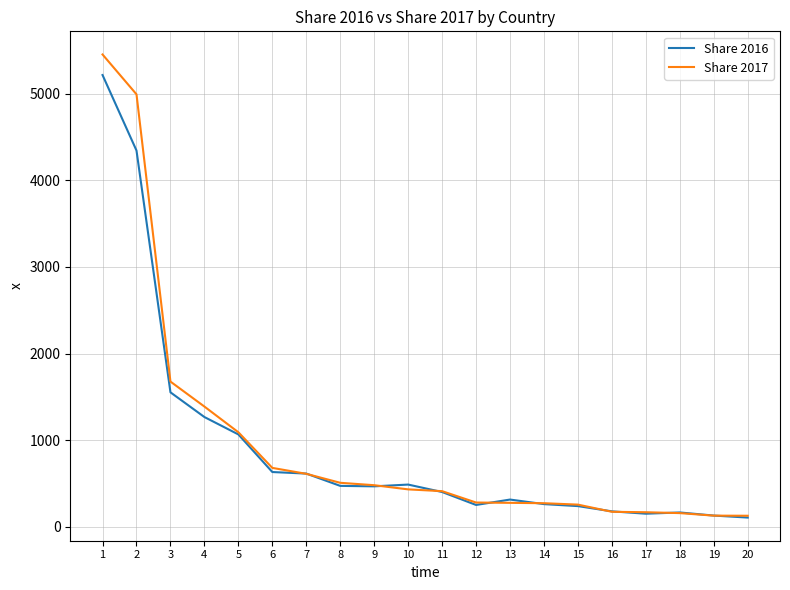

At how many categories does at least one series exceed 1521?

3